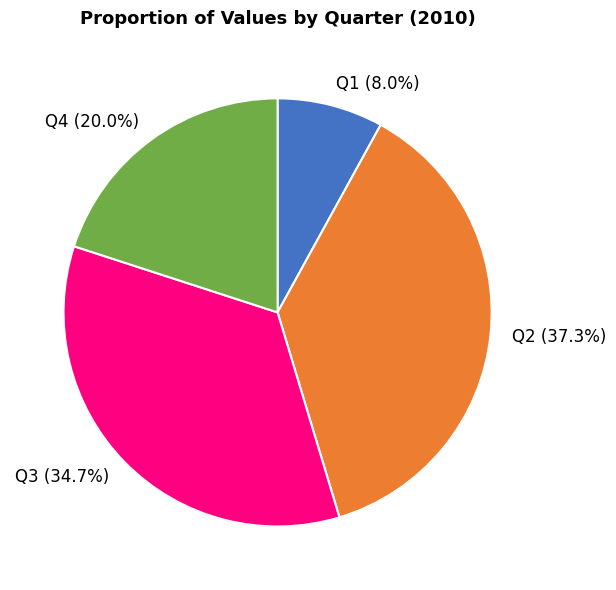

What percentage is the Q2 slice, to the nearest percent?

37%